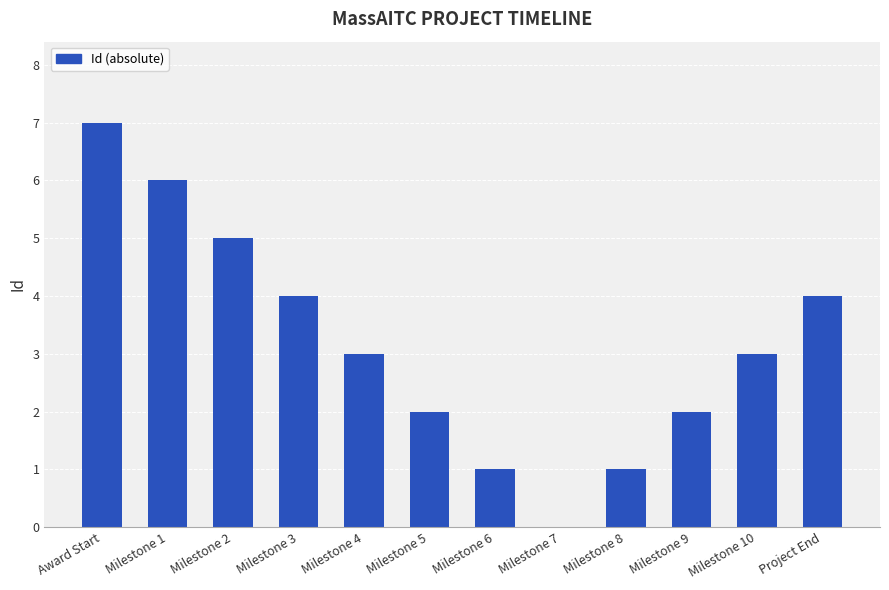

Approximately how many times larger is the value at Milestone 4 compared to Milestone 6?

3.0